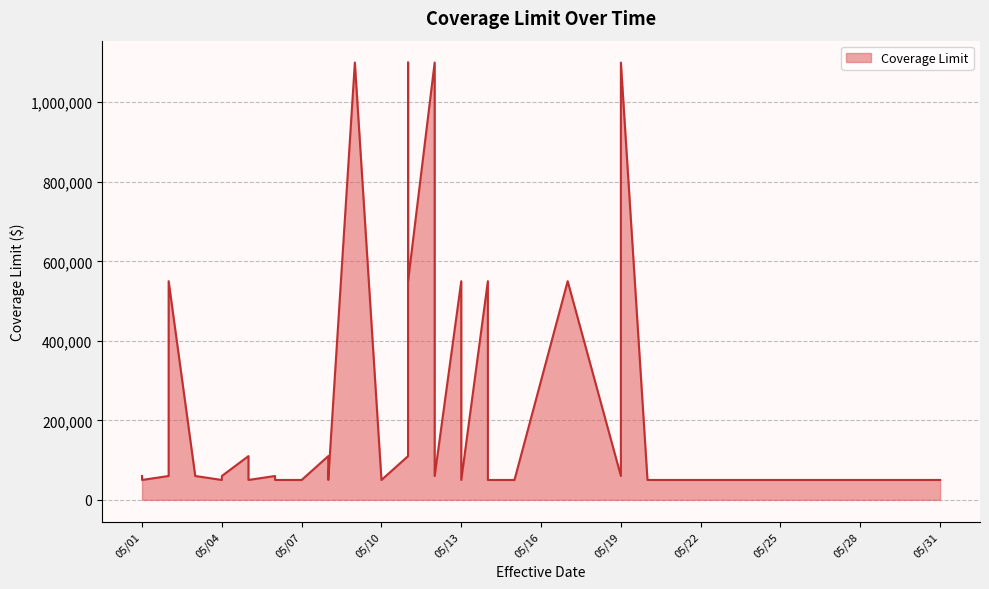

The chart shows a value of 101852 at 05/19/2014. True or false?

False